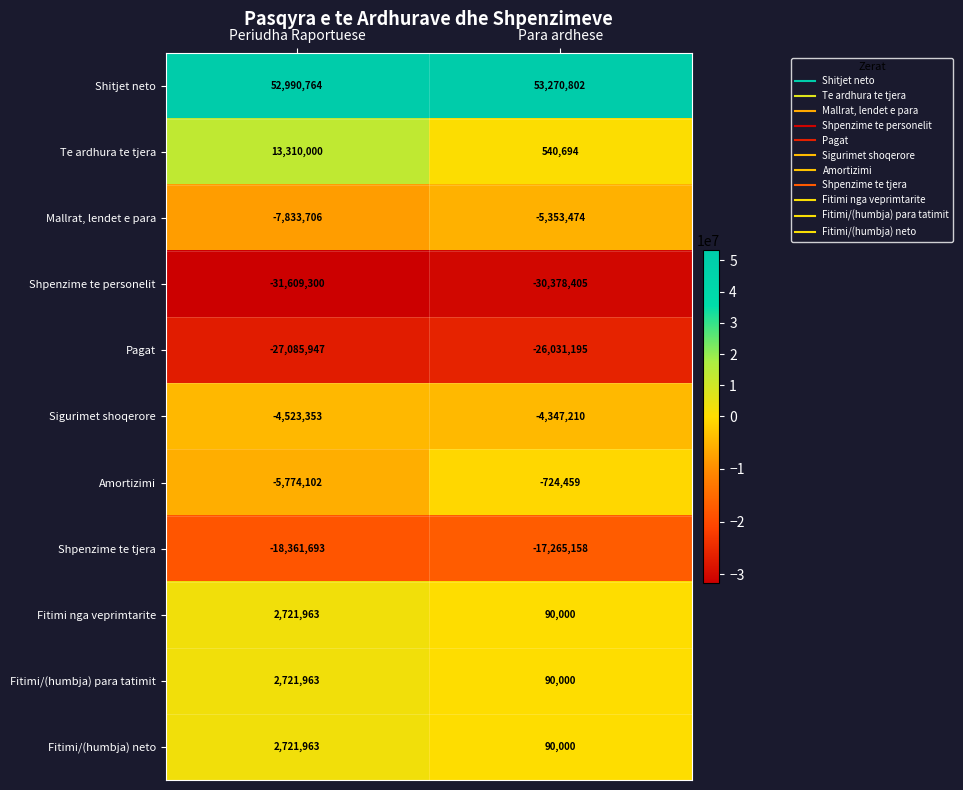

Reading left to right, what are all the values shown in this chart?

Shitjet neto: 52990764	53270802
Te ardhura te tjera: 13310000	540694
Mallrat, lendet e para: -7833706	-5353474
Shpenzime te personelit: -31609300	-30378405
Pagat: -27085947	-26031195
Sigurimet shoqerore: -4523353	-4347210
Amortizimi: -5774102	-724459
Shpenzime te tjera: -18361693	-17265158
Fitimi nga veprimtarite: 2721963	90000
Fitimi/(humbja) para tatimit: 2721963	90000
Fitimi/(humbja) neto: 2721963	90000